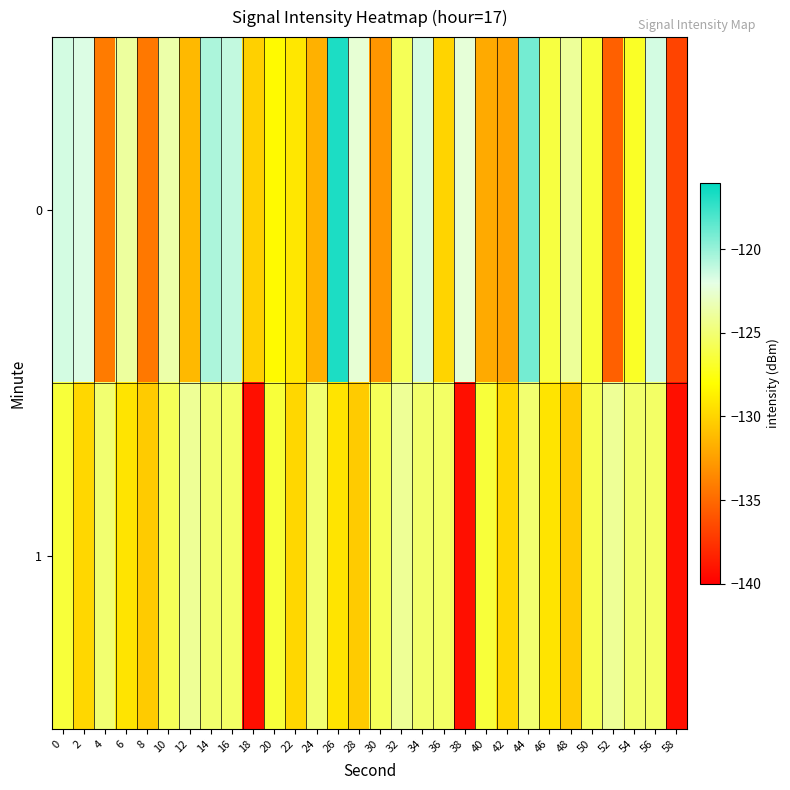

At how many categories does at least one series exceed -125?

16